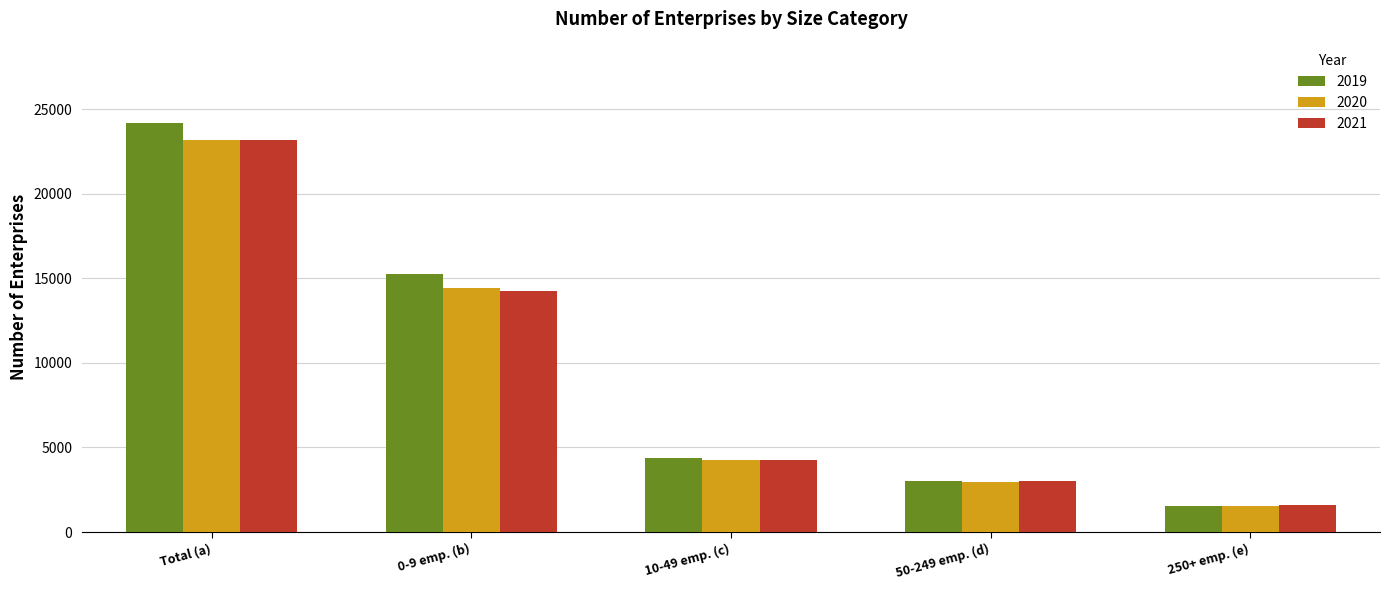

Reading left to right, list all the values displayed in this chart.

2019: 24165	15251	4357	2999	1558
2020: 23203	14440	4263	2946	1554
2021: 23155	14270	4271	2993	1621